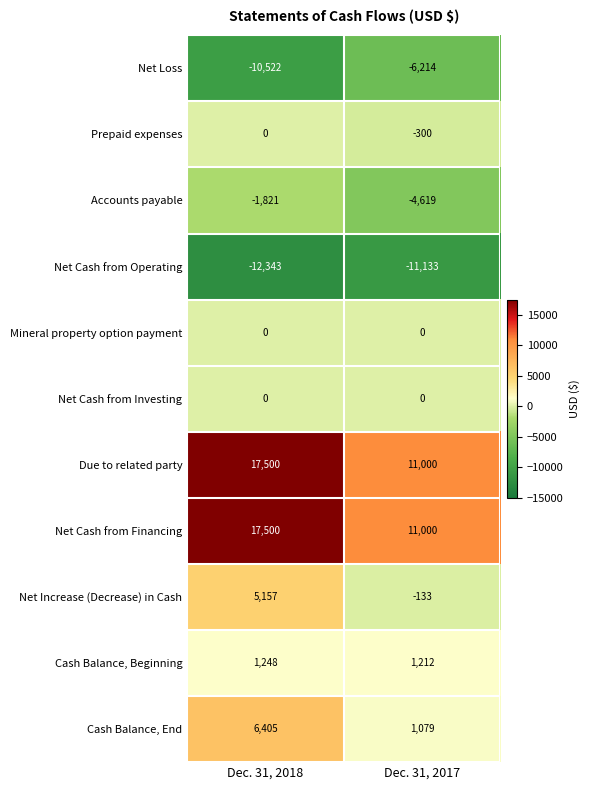

What is the minimum value for Prepaid expenses?

-300